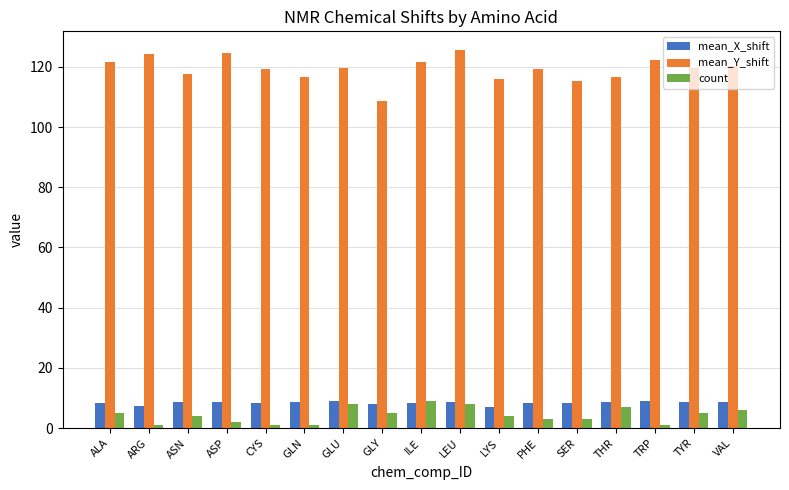

What is the approximate value of mean_Y_shift at LYS?

116.1